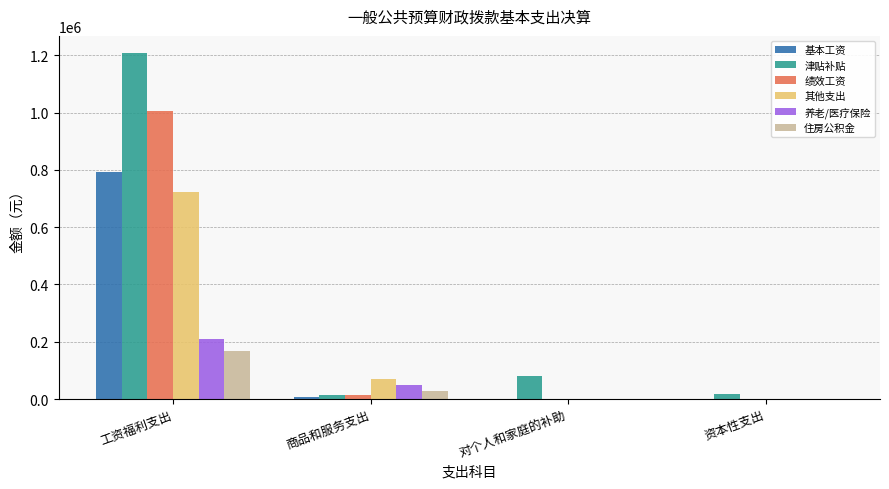

Between 工资福利支出 and 对个人和家庭的补助, which series saw the biggest shift?

津贴补贴